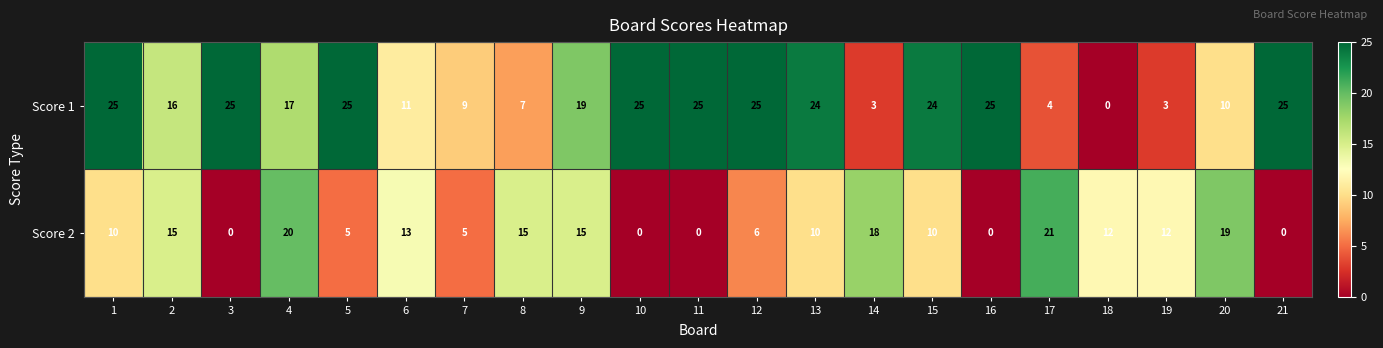

At how many categories does at least one series exceed 17?

15